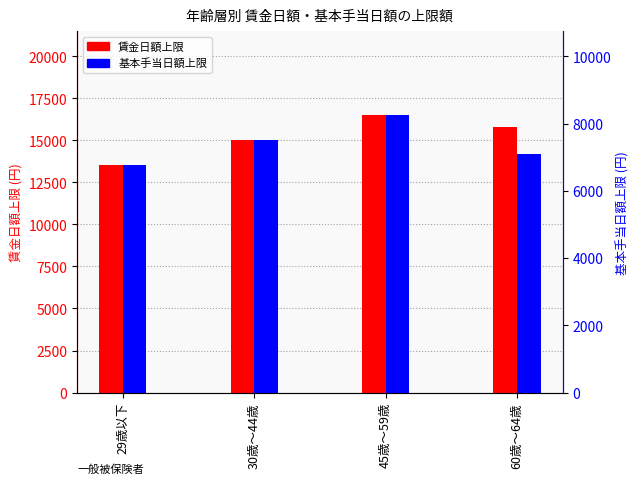

How many series are shown in this chart?

2